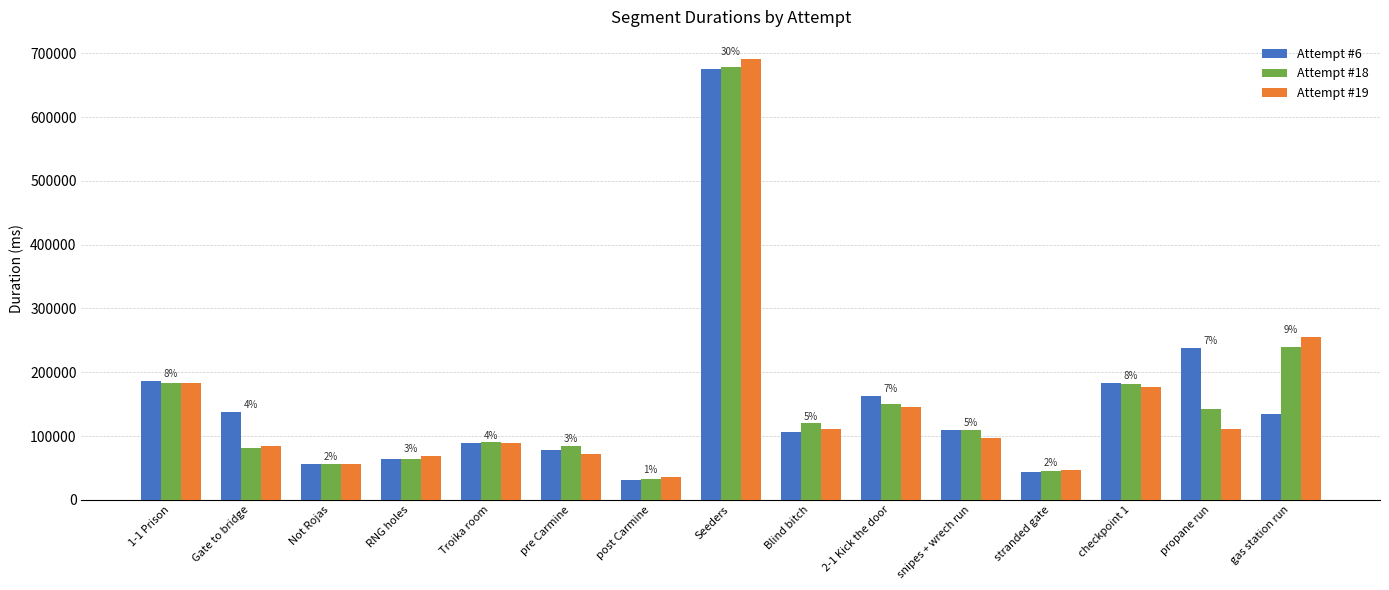

What is the total value across all series at 2-1 Kick the door?

459087